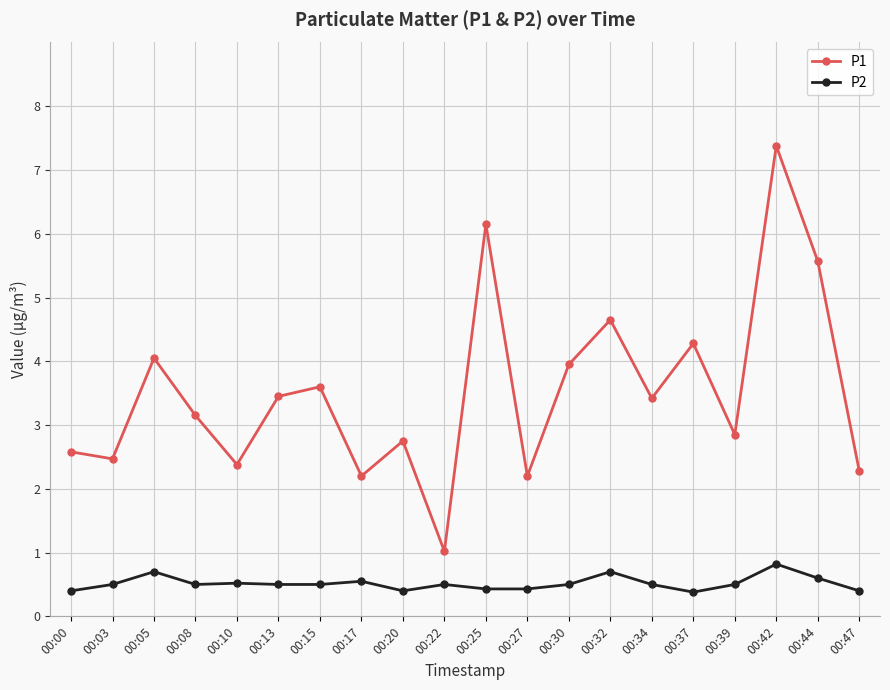

Which series has the largest total across all categories?

P1